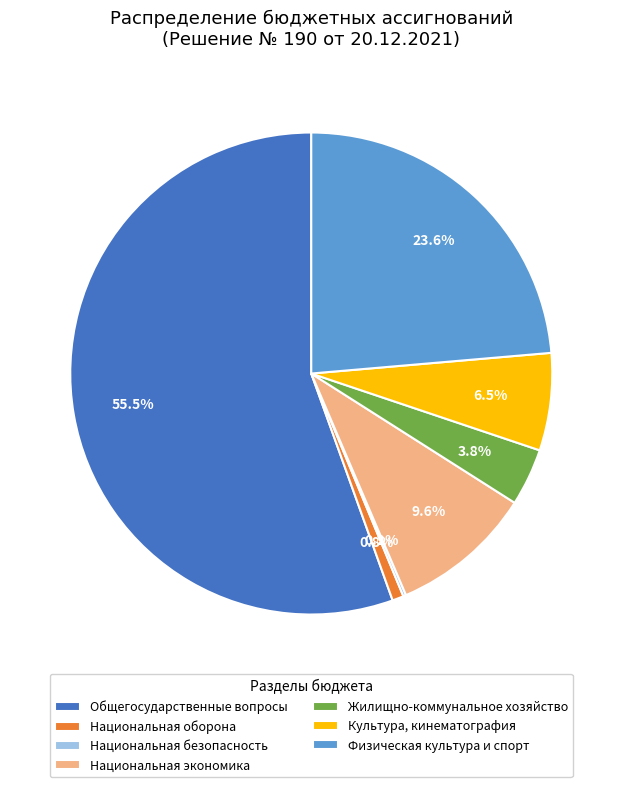

Does Общегосударственные вопросы account for over 50% of the chart?

Yes